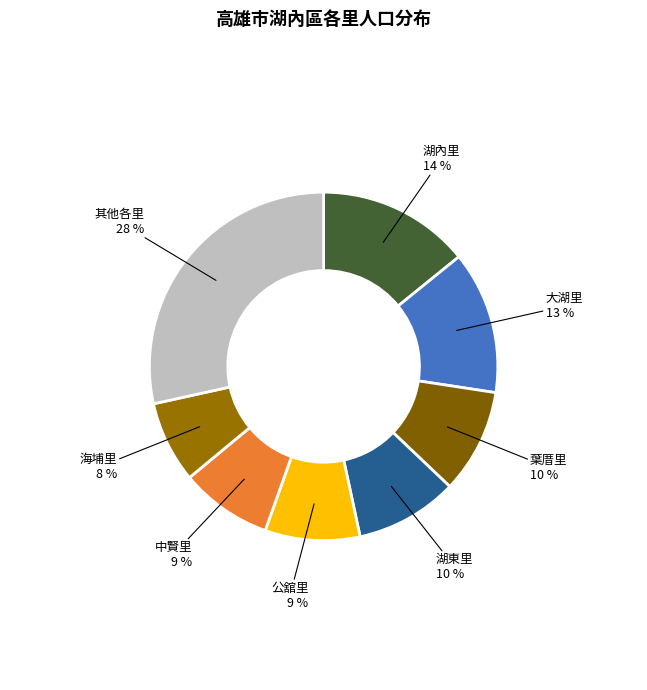

Which has a higher value, 葉厝里 or 大湖里?

大湖里